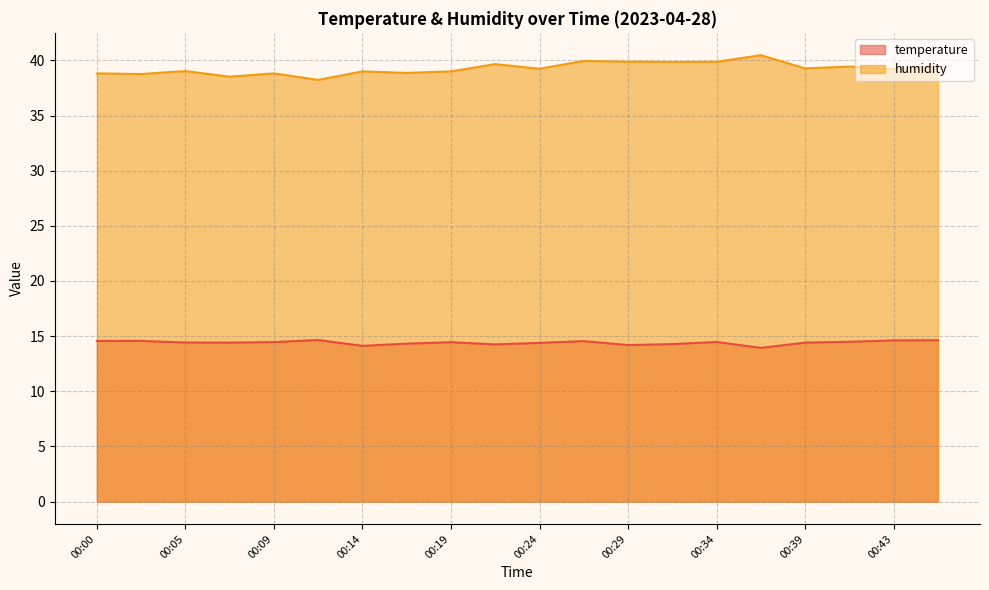

True or false: humidity has a value of 40.5 at 00:36.

True